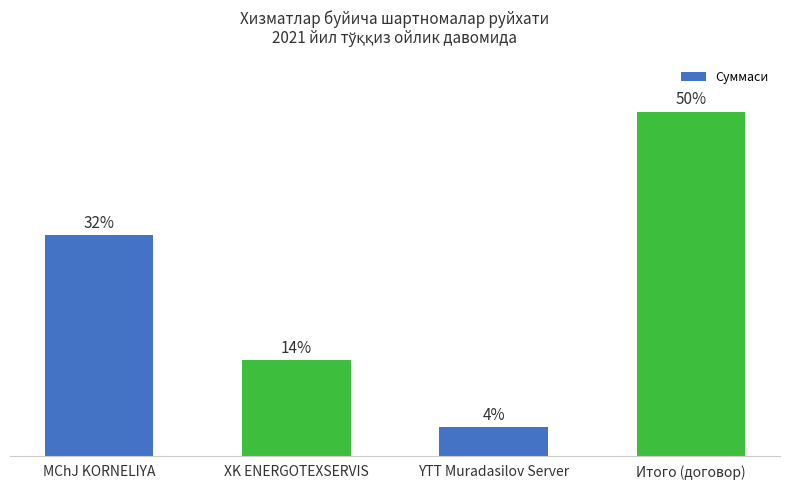

What is the label of the 3rd bar from the left?

YTT Muradasilov Server